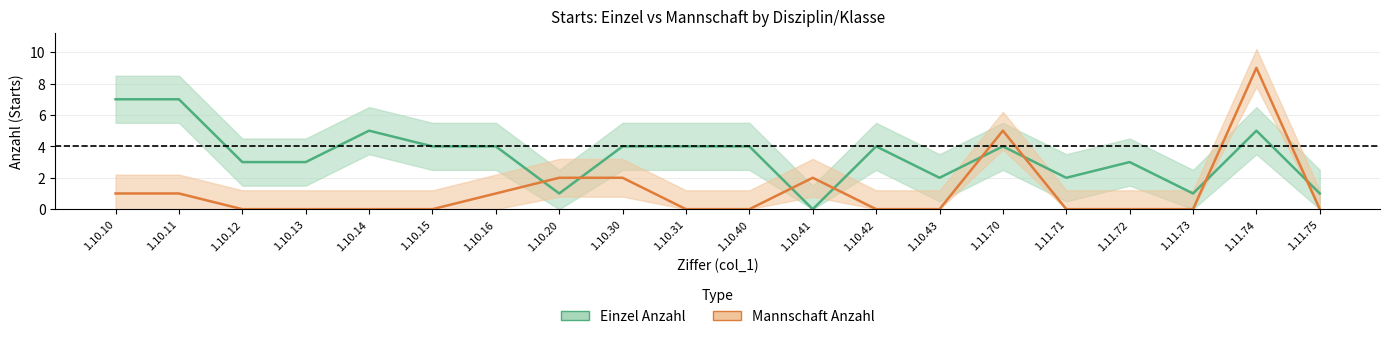

The Mannschaft Anzahl series shows -3 at 1.11.75. True or false?

False